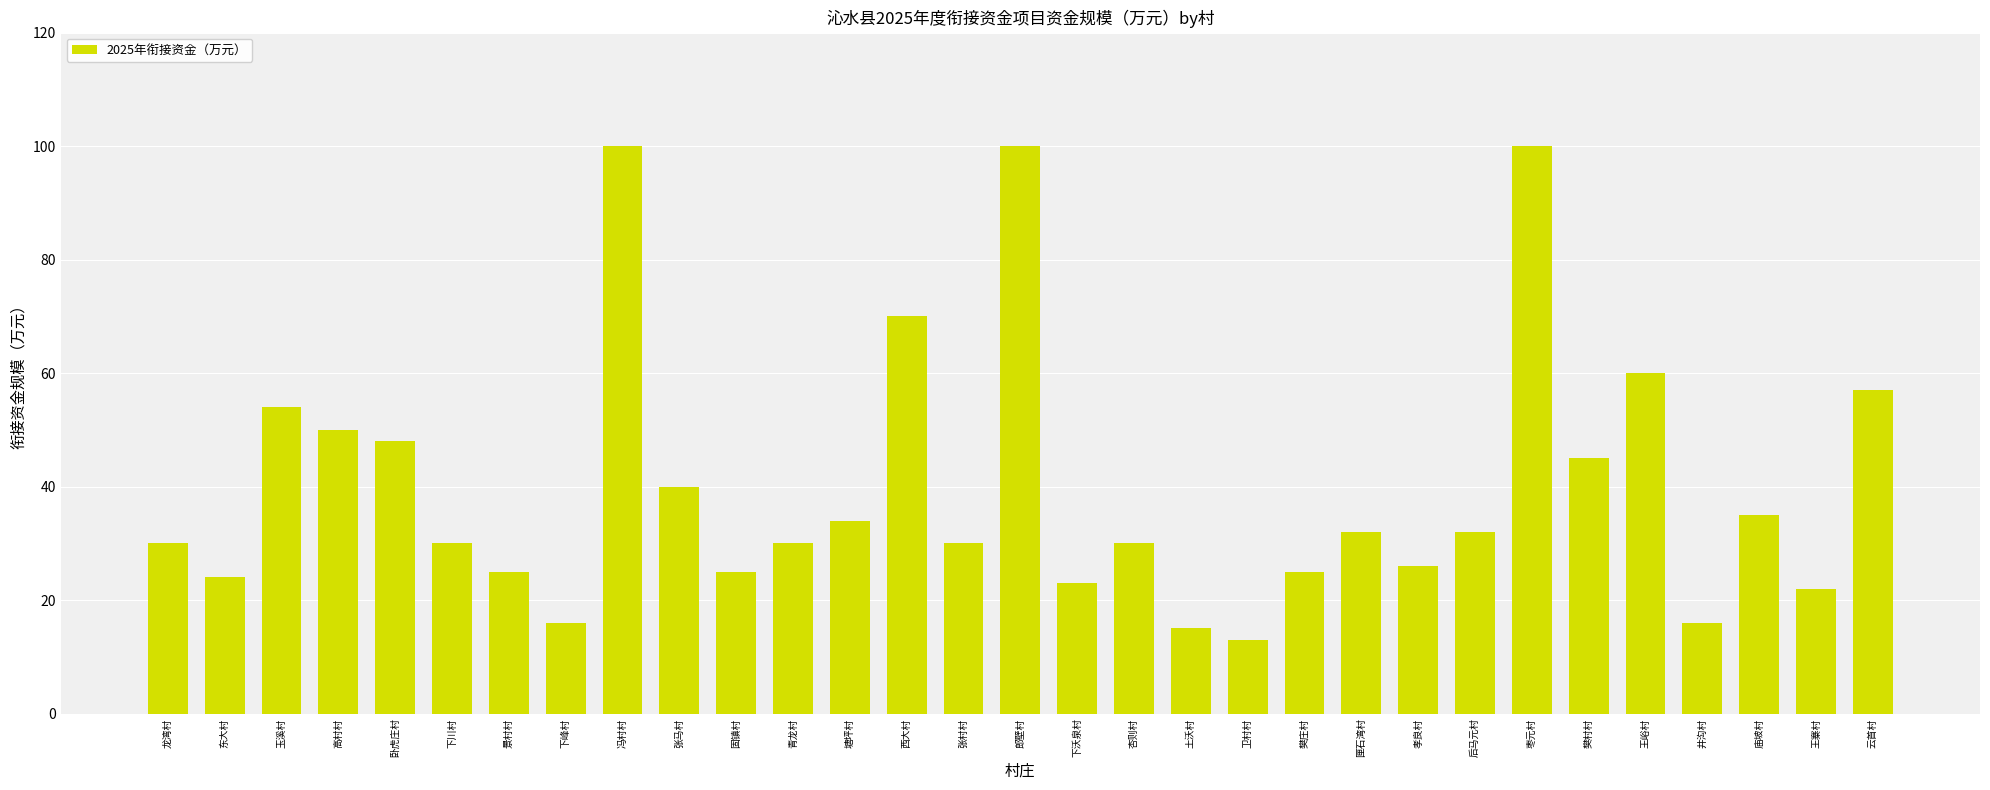

Reading right to left, what are all the values shown in this chart?

57	22	35	16	60	45	100	32	26	32	25	13	15	30	23	100	30	70	34	30	25	40	100	16	25	30	48	50	54	24	30